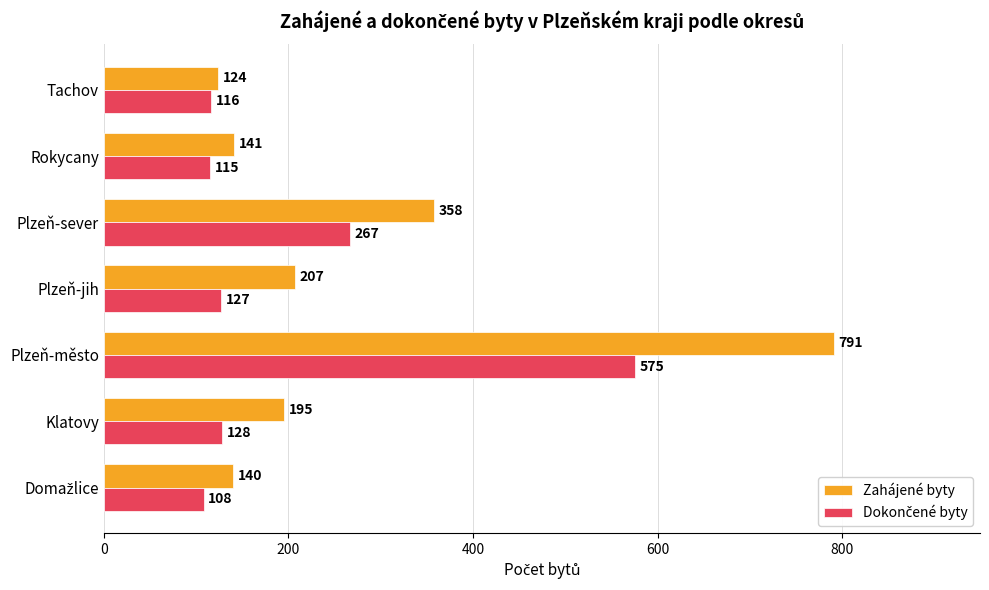

At how many categories does at least one series exceed 246?

2